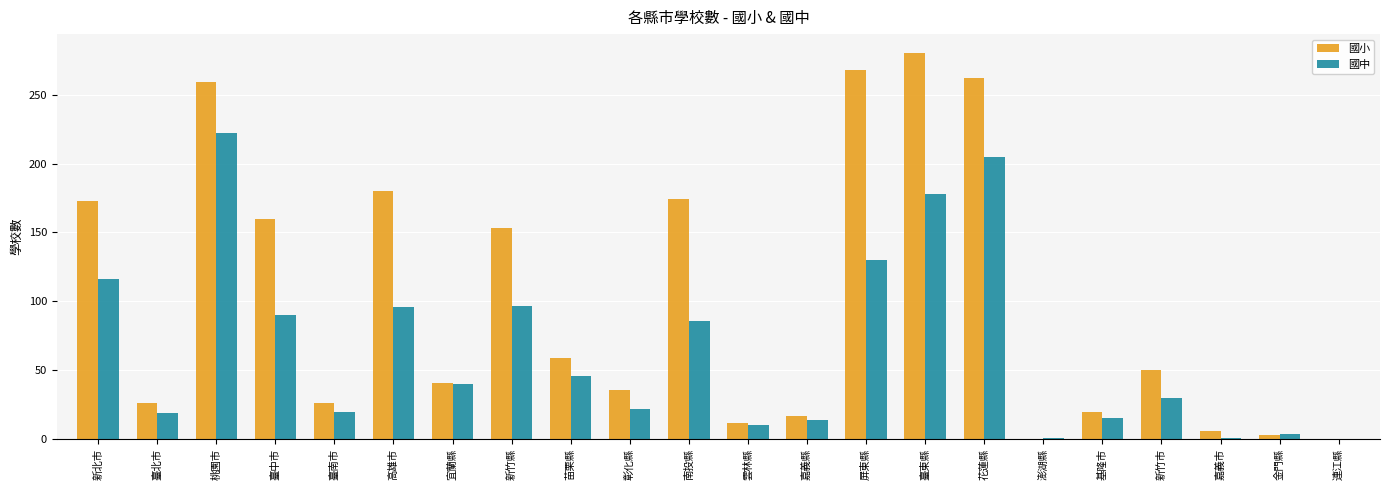

What value does the 國小 series have at 嘉義縣, to the nearest 10?

20